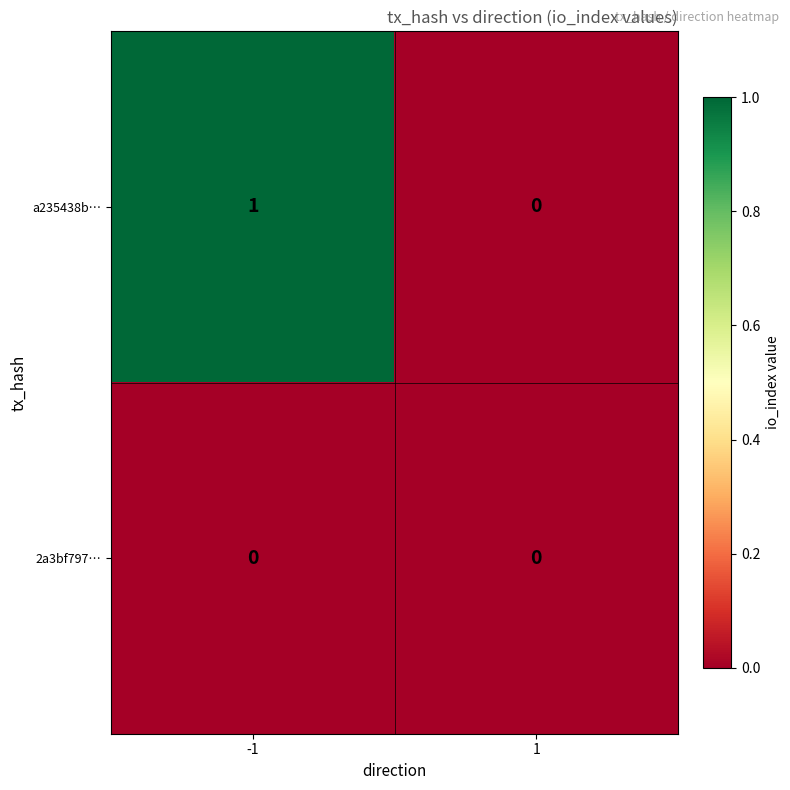

Reading right to left, list all the values displayed in this chart.

a235438b…: 0	1
2a3bf797…: 0	0